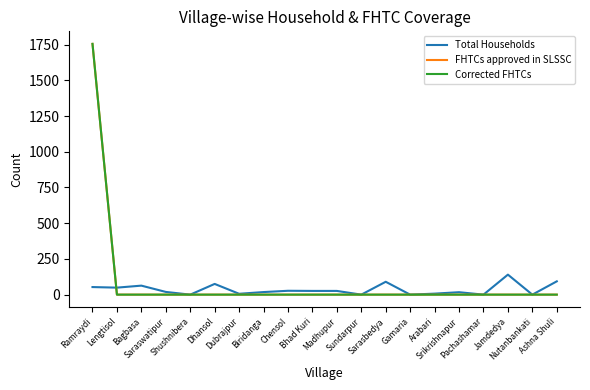

At how many categories does at least one series exceed 804?

1